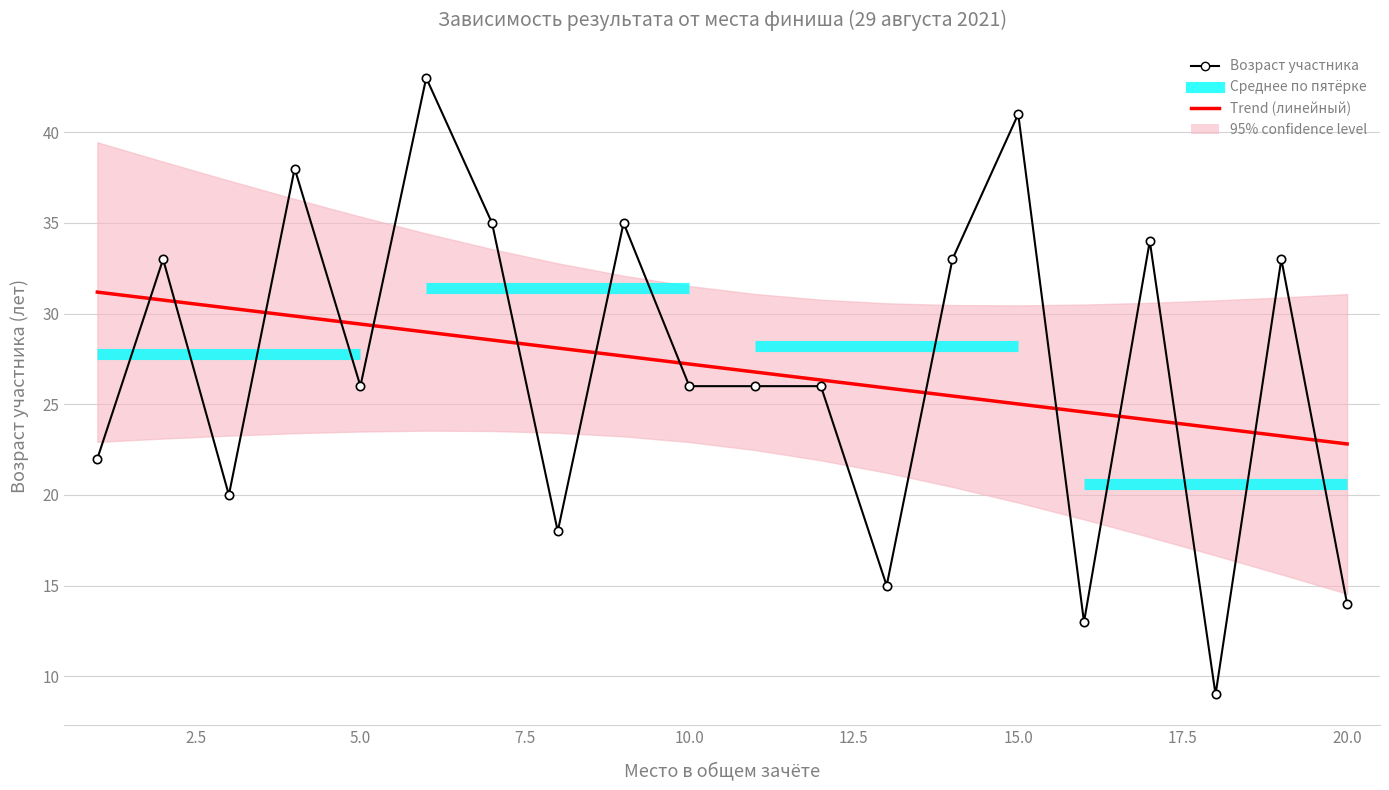

How many values in the Возраст участника series are below 26?

7